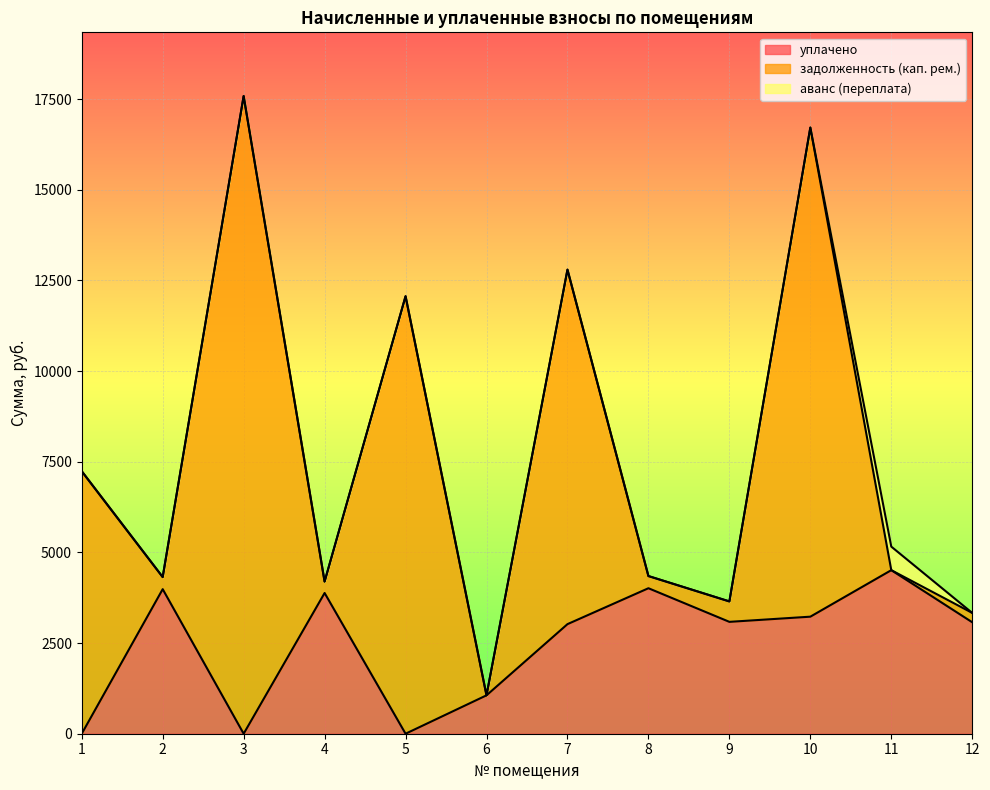

In задолженность (кап. рем.), how many points are higher than both neighbors (excluding endpoints)?

4